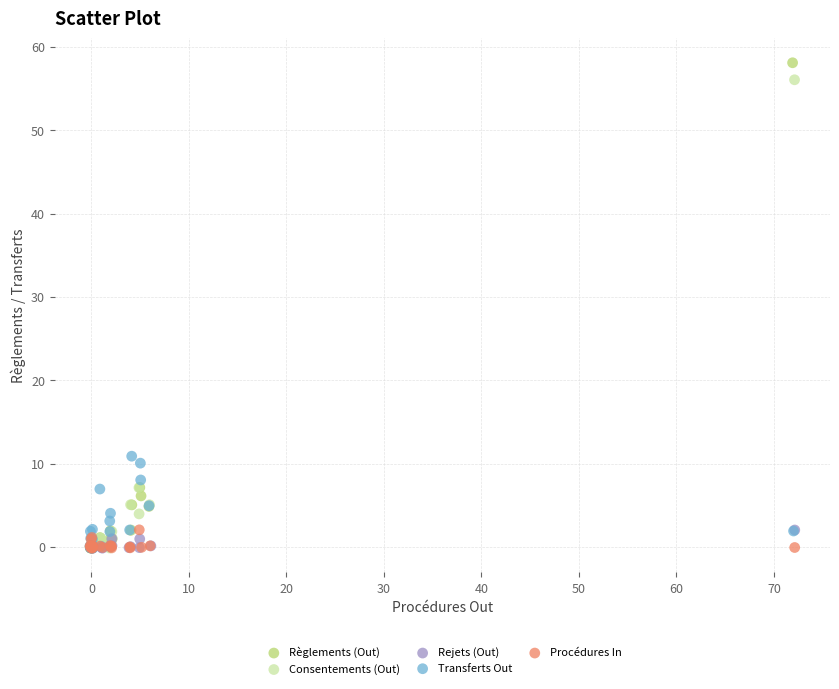

Which series has the largest Y range (max minus min)?

Règlements (Out)